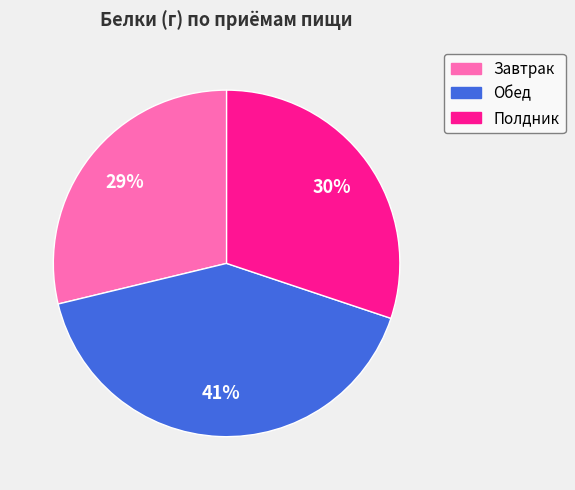

Is it true that Обед is 53% of the pie?

False